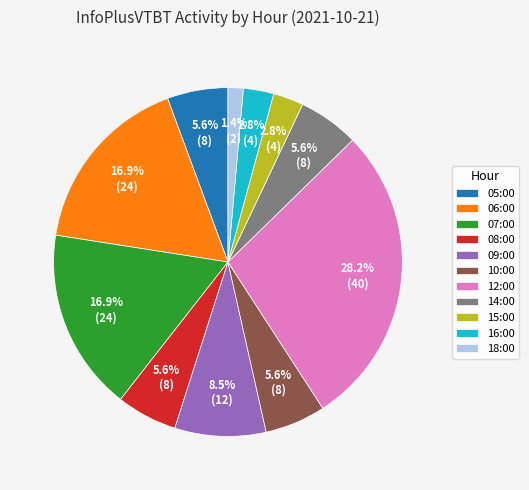

Count the number of slices in the pie.

11